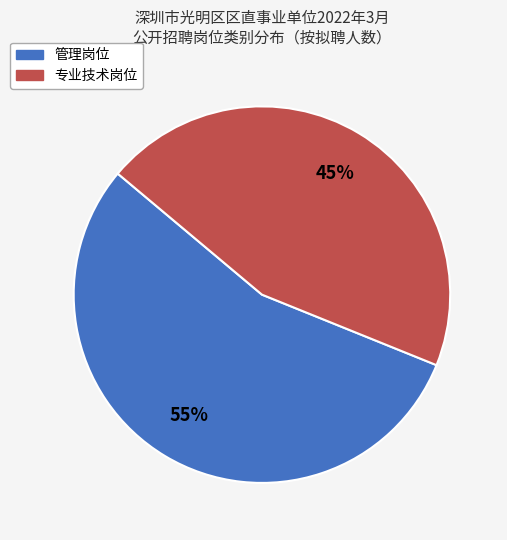

Which slice is the largest?

管理岗位